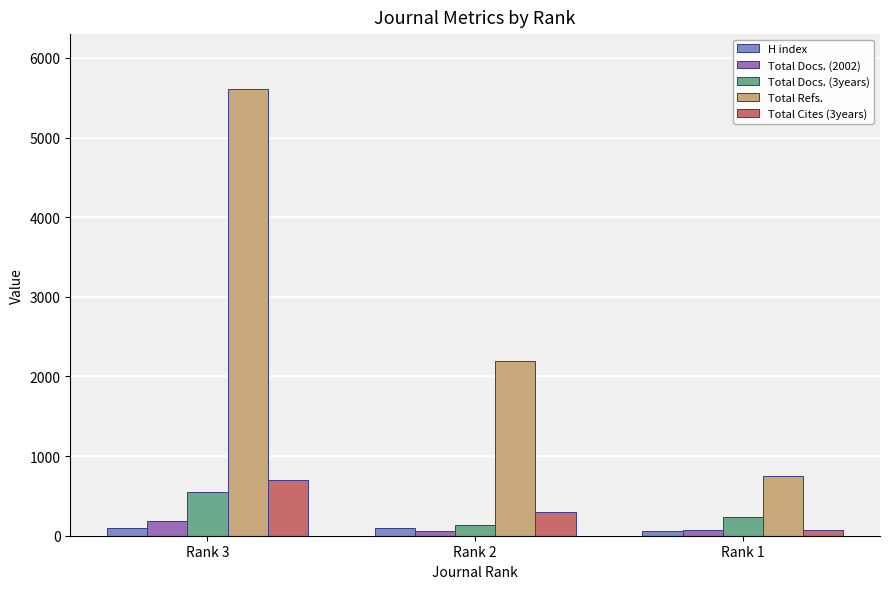

Between Rank 3 and Rank 2, which series saw the biggest shift?

Total Refs.